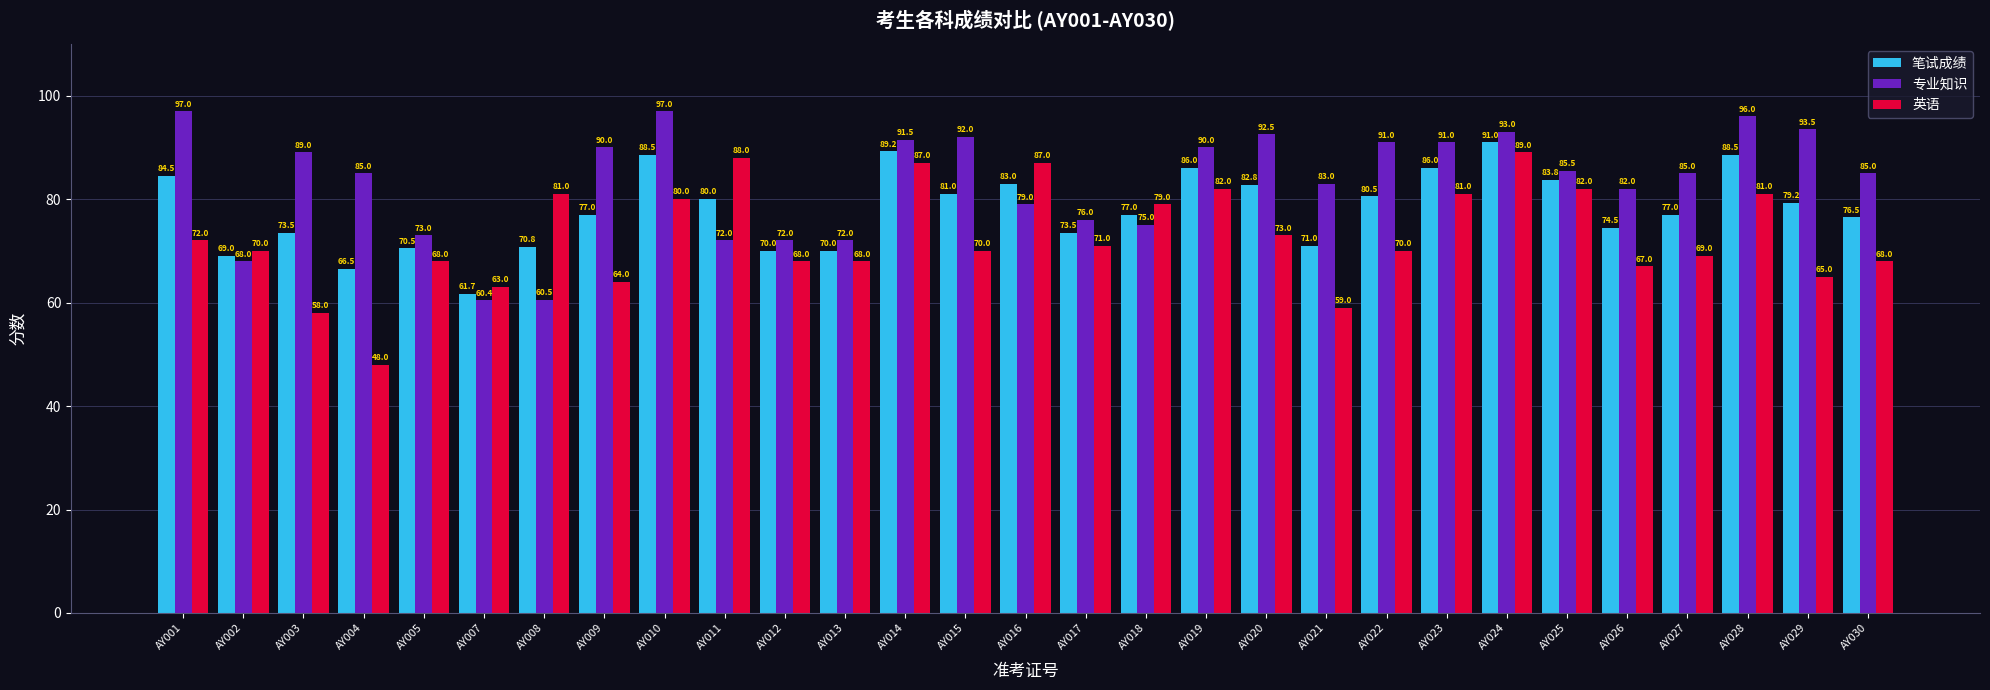

What is the maximum value for 专业知识?

97.0